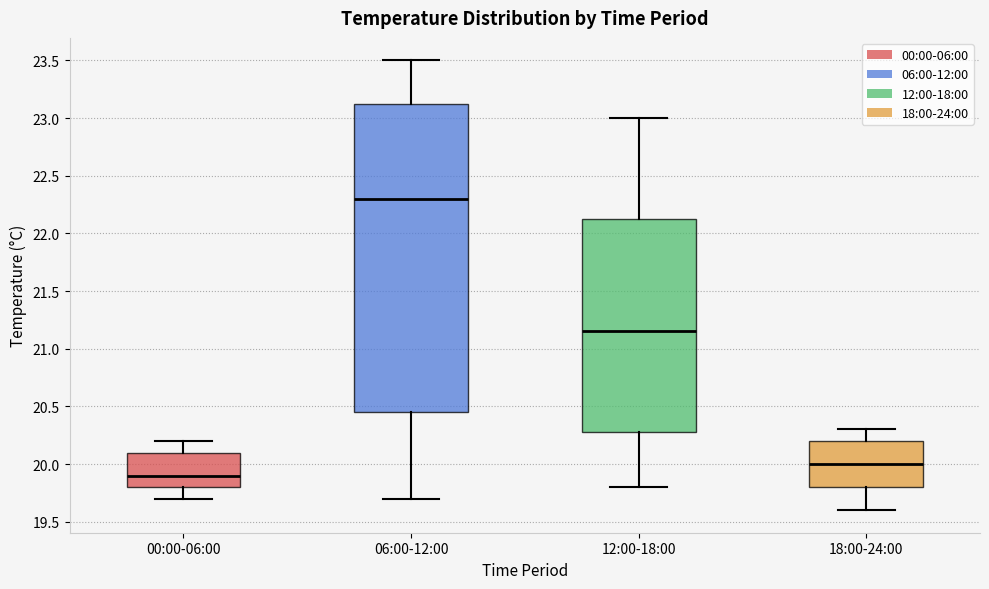

Reading left to right, transcribe this box plot: for each box, give where its median line is, the range the box spans, and where its two whiskers end, as read against the y-axis. The values are not printed on the chart, so give them approximately, as read against the axis.

00:00-06:00: median 19.90, box 19.80 to 20.10, whiskers 19.70 to 20.20
06:00-12:00: median 22.30, box 20.45 to 23.15, whiskers 19.70 to 23.50
12:00-18:00: median 21.15, box 20.30 to 22.15, whiskers 19.80 to 23.00
18:00-24:00: median 20.00, box 19.80 to 20.20, whiskers 19.60 to 20.30